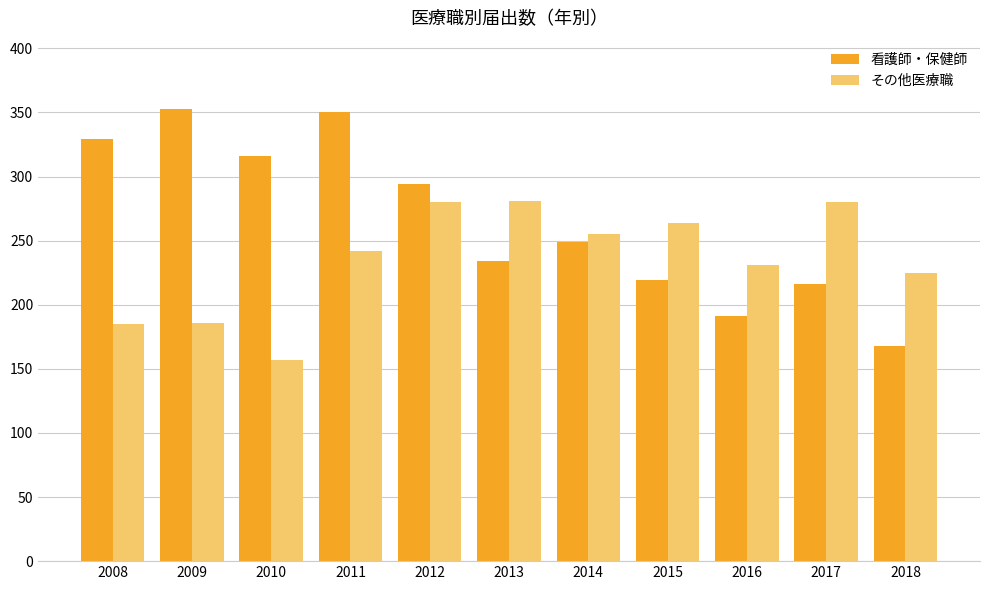

What is the average value of the 看護師・保健師 series?

265